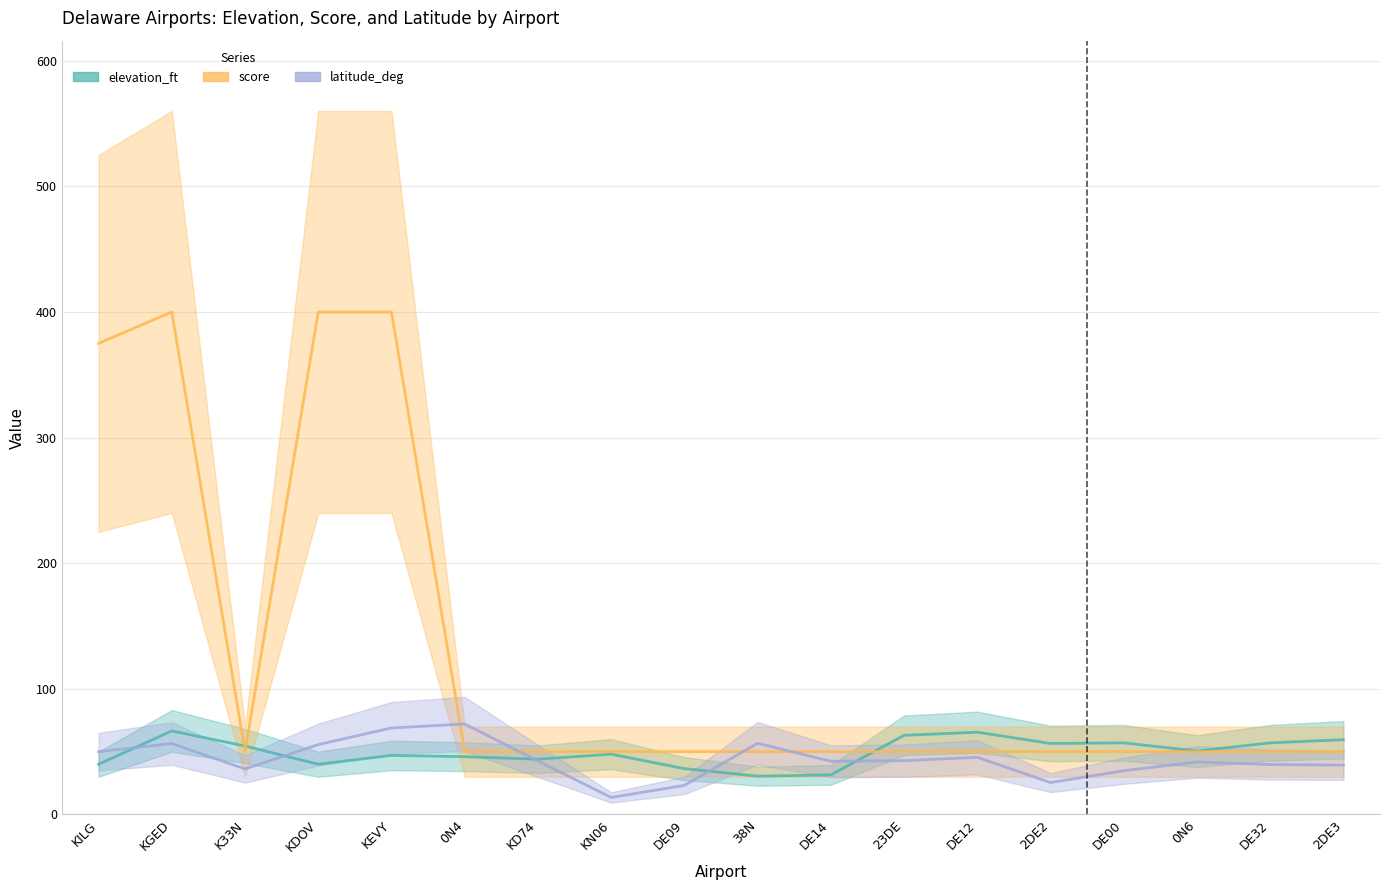

Reading left to right, extract all data points from this chart.

elevation_ft: KILG=40.0	KGED=66.5	K33N=54.5	KDOV=40.0	KEVY=47.0	0N4=46.0	KD74=44.0	KN06=48.0	DE09=36.5	38N=30.5	DE14=31.5	23DE=63.0	DE12=65.5	2DE2=56.5	DE00=57.0	0N6=50.5	DE32=57.0	2DE3=59.5
score: KILG=375.0	KGED=400.0	K33N=50.0	KDOV=400.0	KEVY=400.0	0N4=50.0	KD74=50.0	KN06=50.0	DE09=50.0	38N=50.0	DE14=50.0	23DE=50.0	DE12=50.0	2DE2=50.0	DE00=50.0	0N6=50.0	DE32=50.0	2DE3=50.0
latitude_deg: KILG=50.0	KGED=56.5	K33N=36.2	KDOV=55.6	KEVY=68.9	0N4=72.0	KD74=42.6	KN06=13.5	DE09=23.1	38N=56.6	DE14=42.4	23DE=42.8	DE12=45.5	2DE2=25.4	DE00=34.8	0N6=41.8	DE32=39.8	2DE3=39.3